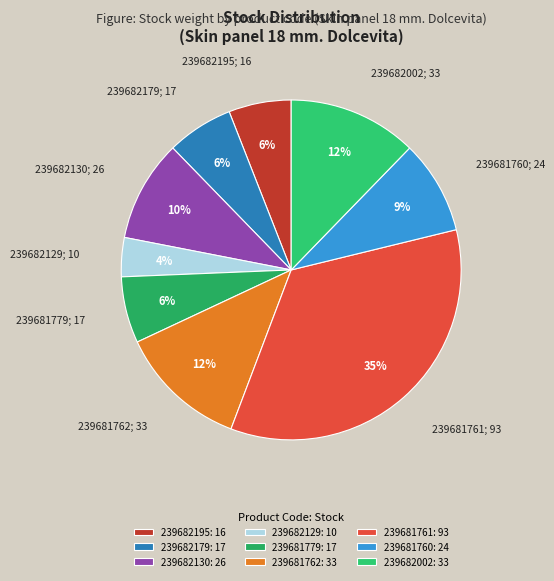

What percentage is the 239682195 slice, to the nearest percent?

6%